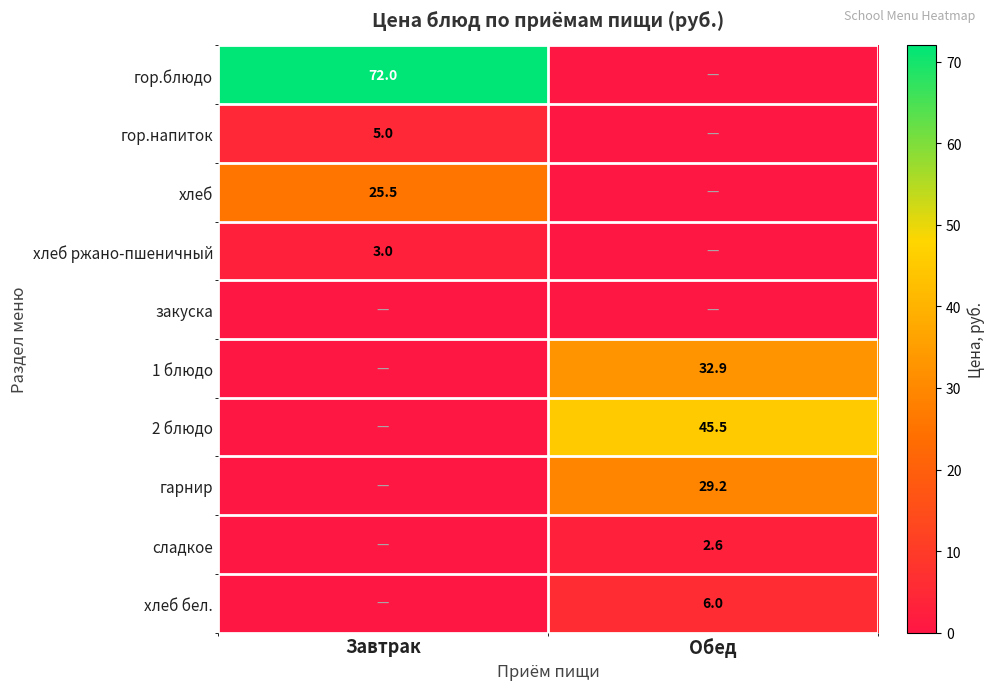

The value of 2 блюдо at Обед is 45.5. True or false?

True